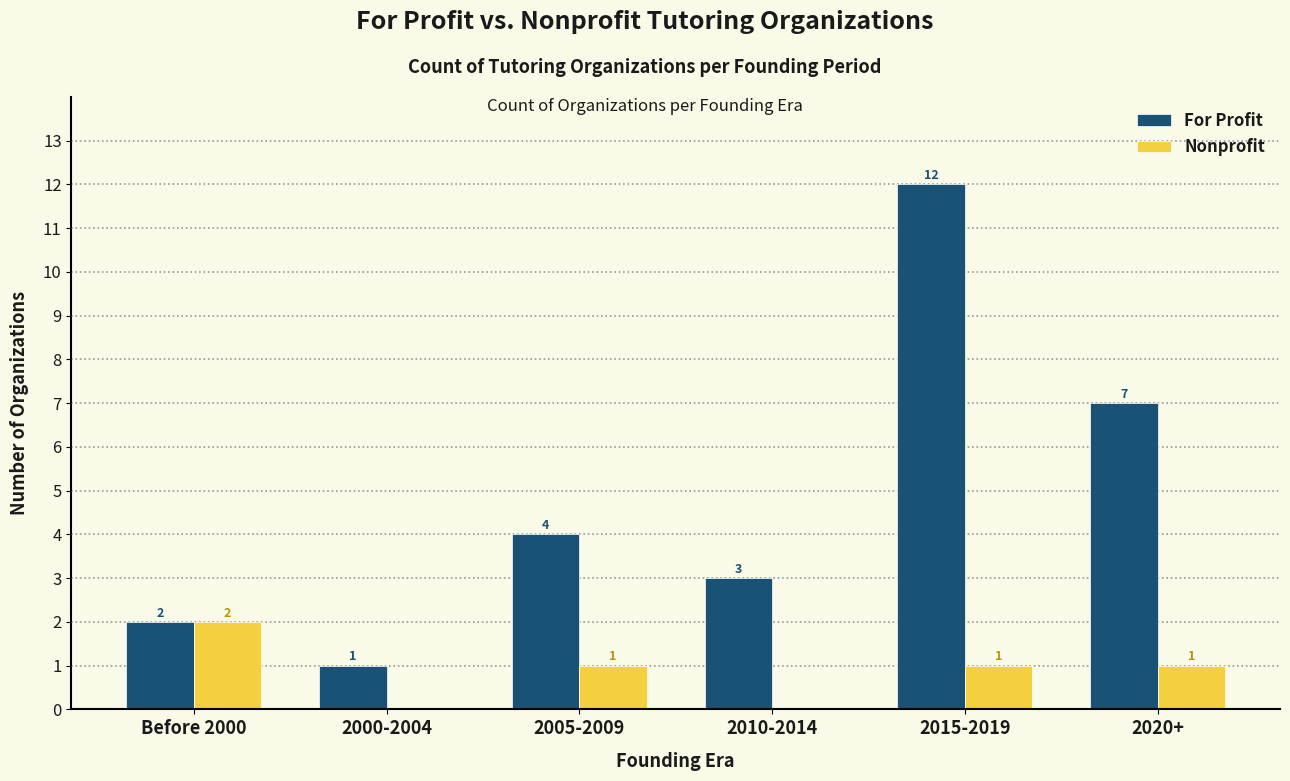

What is the approximate value of For Profit at 2020+?

7